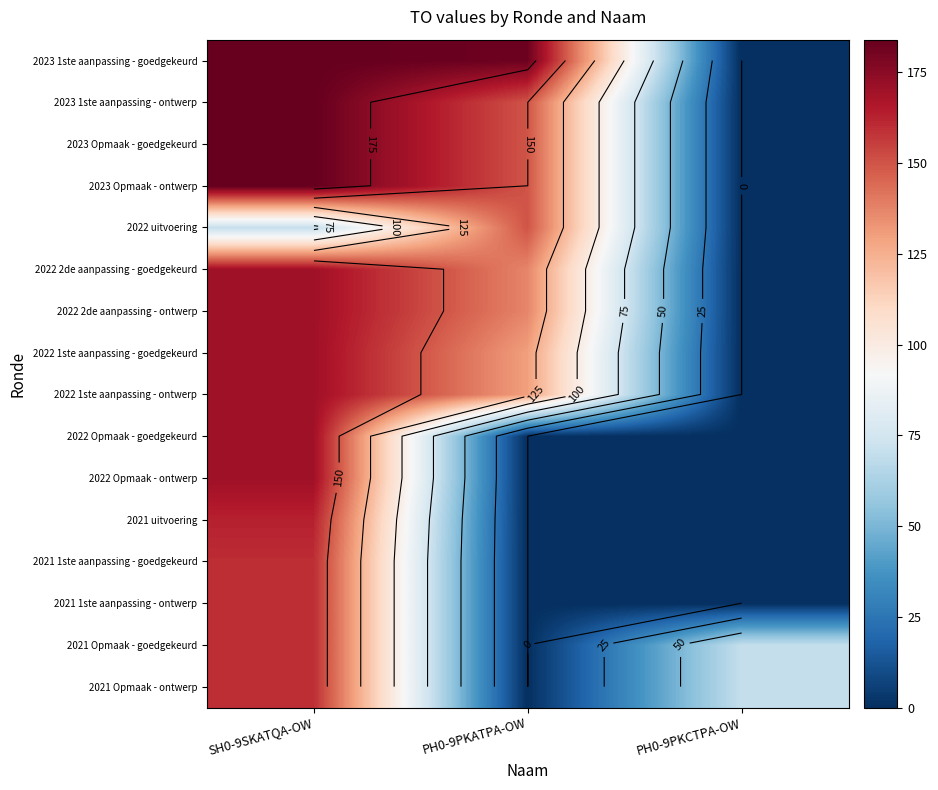

Which has a higher value, PH0-9PKCTPA-OW or PH0-9PKATPA-OW?

PH0-9PKATPA-OW